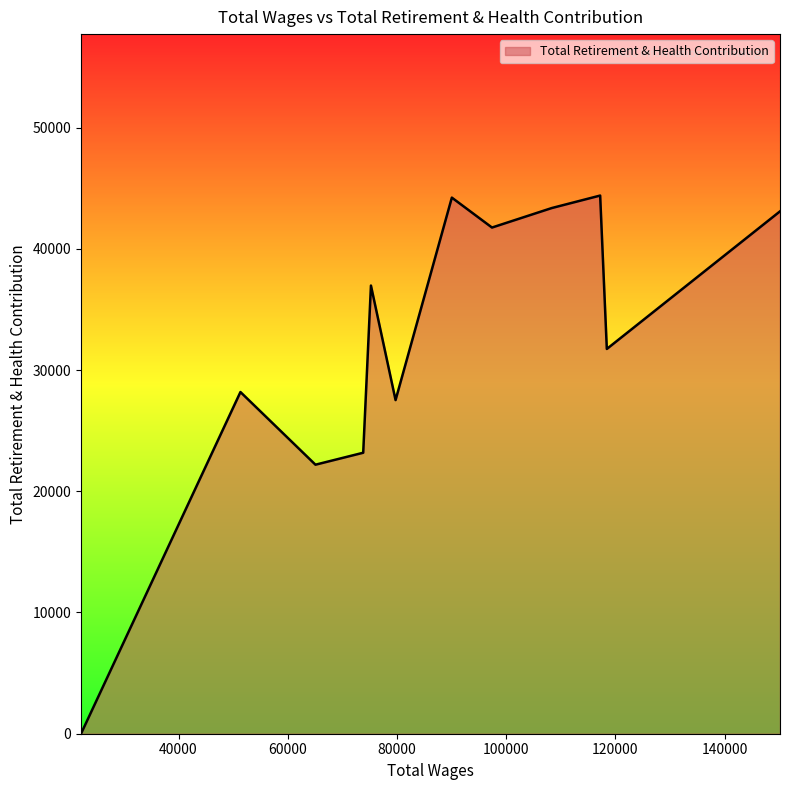

How many lines are shown in the chart?

1